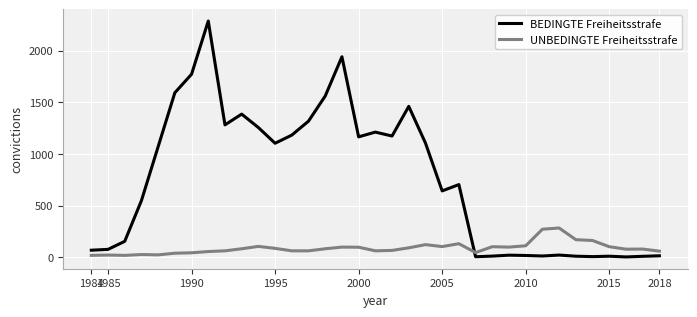

List the series in order of their overall mean, highest first.

BEDINGTE Freiheitsstrafe, UNBEDINGTE Freiheitsstrafe